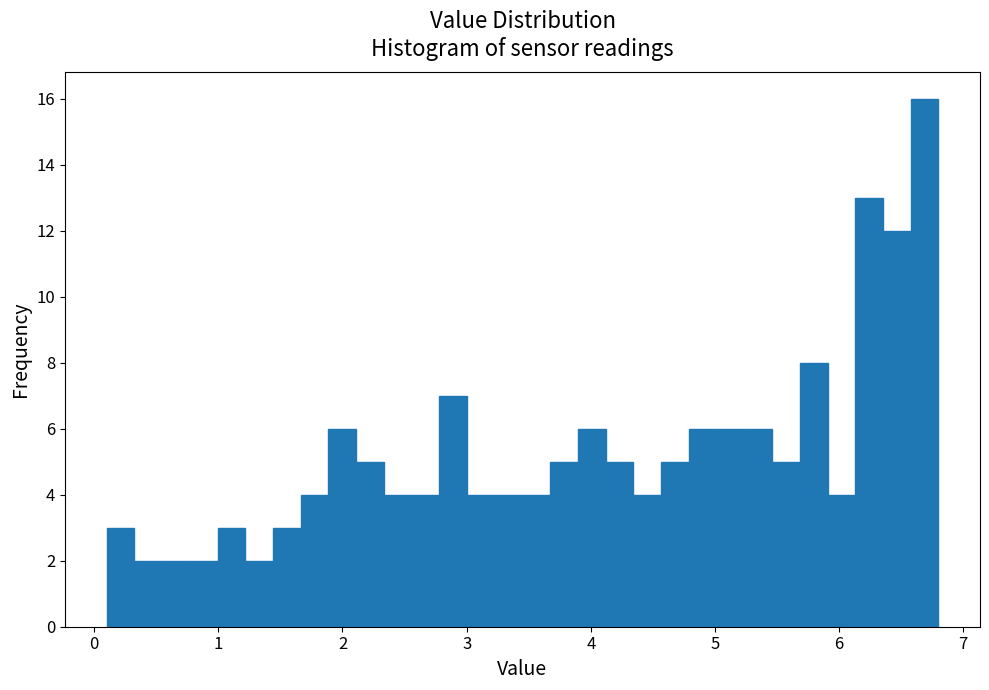

Read against the x-axis, roughly where is the centre of the tallest bar?

6.7